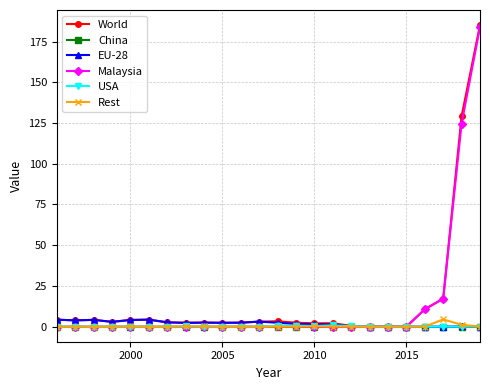

What is the value of the World point at the 6th from the left?

4.3